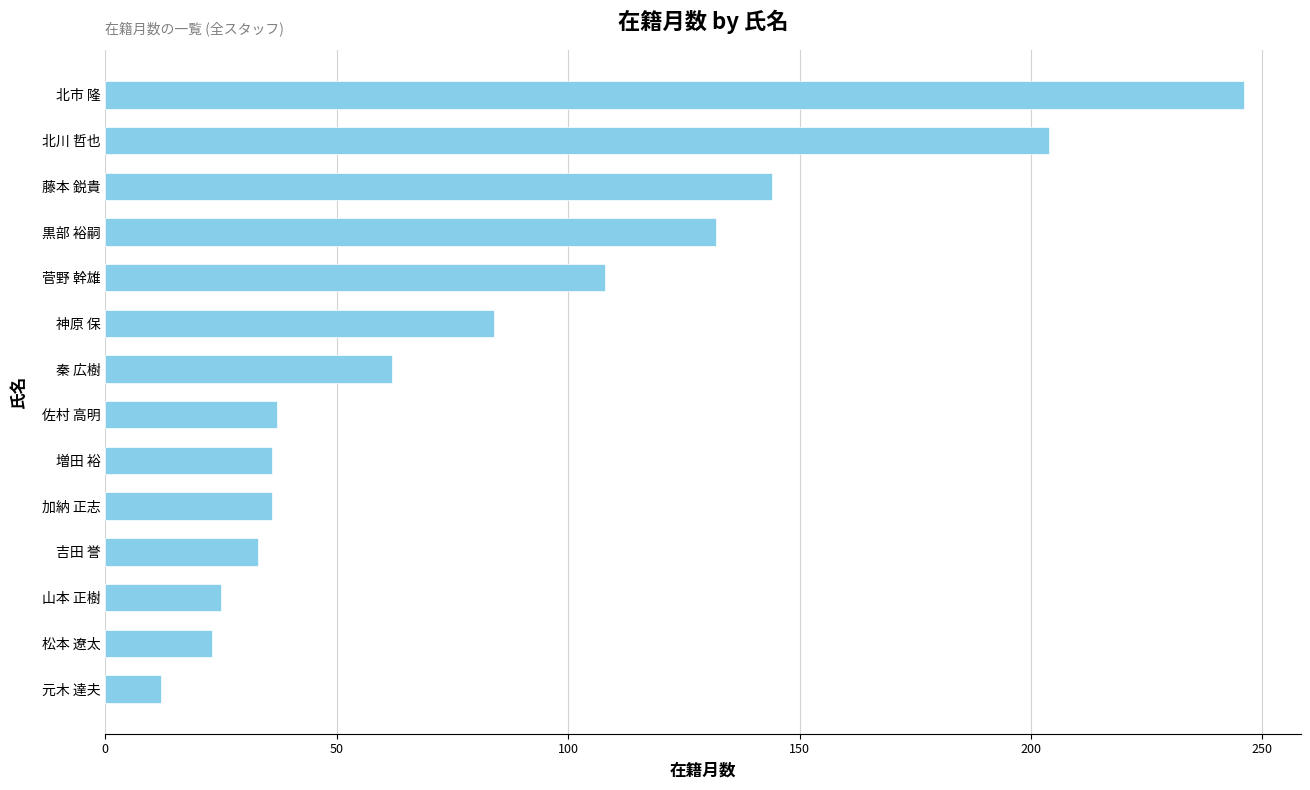

How many categories are shown in the chart?

14